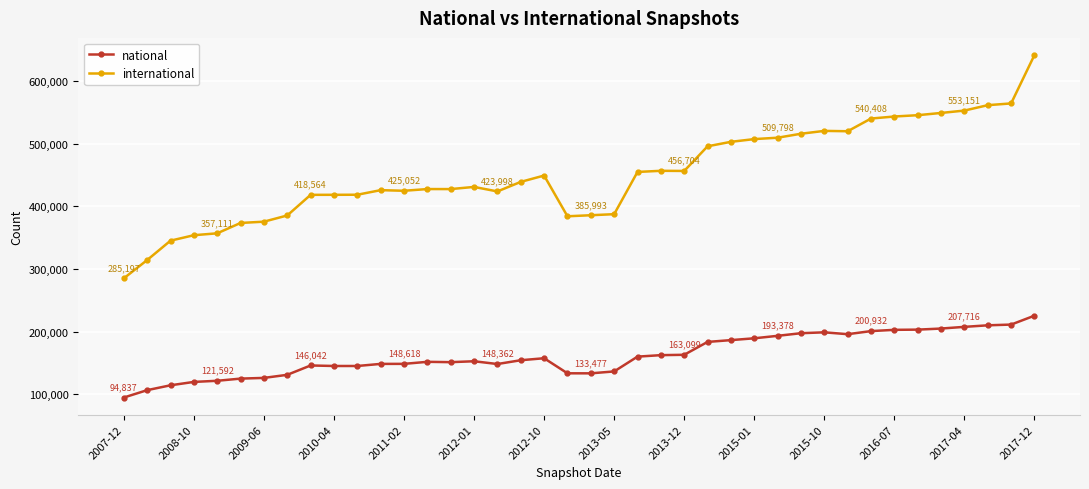

How many distinct data groups are displayed?

2